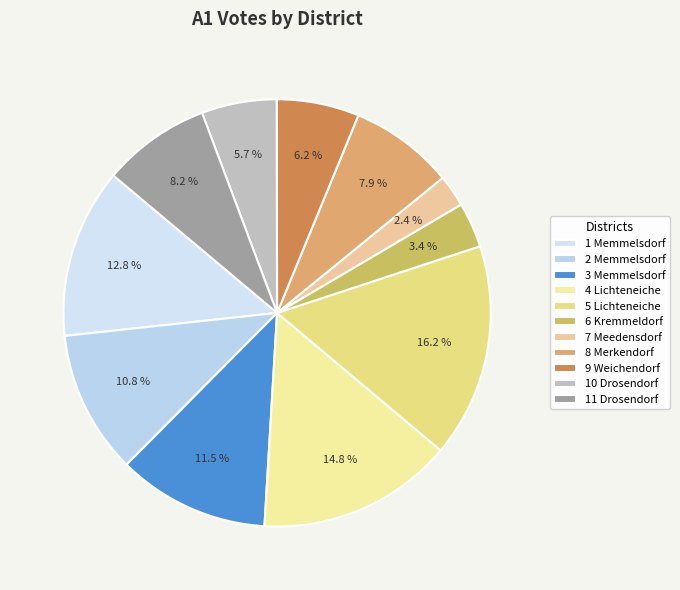

What is the change in value from 5 Lichteneiche to 11 Drosendorf?

-318